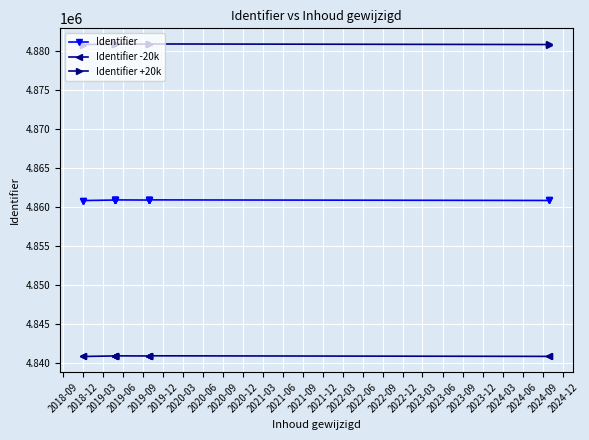

What is the difference between the second highest and second lowest values in the Identifier series?

84